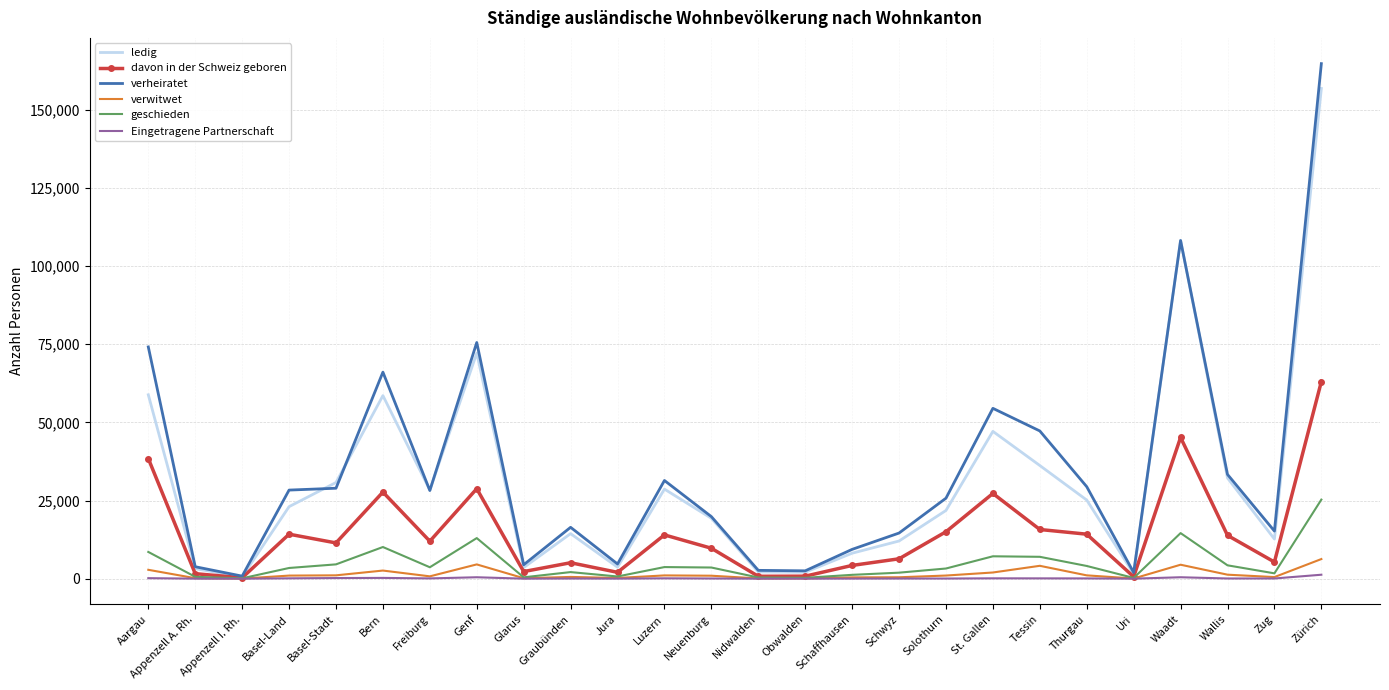

Which series has the largest range (max minus min)?

verheiratet